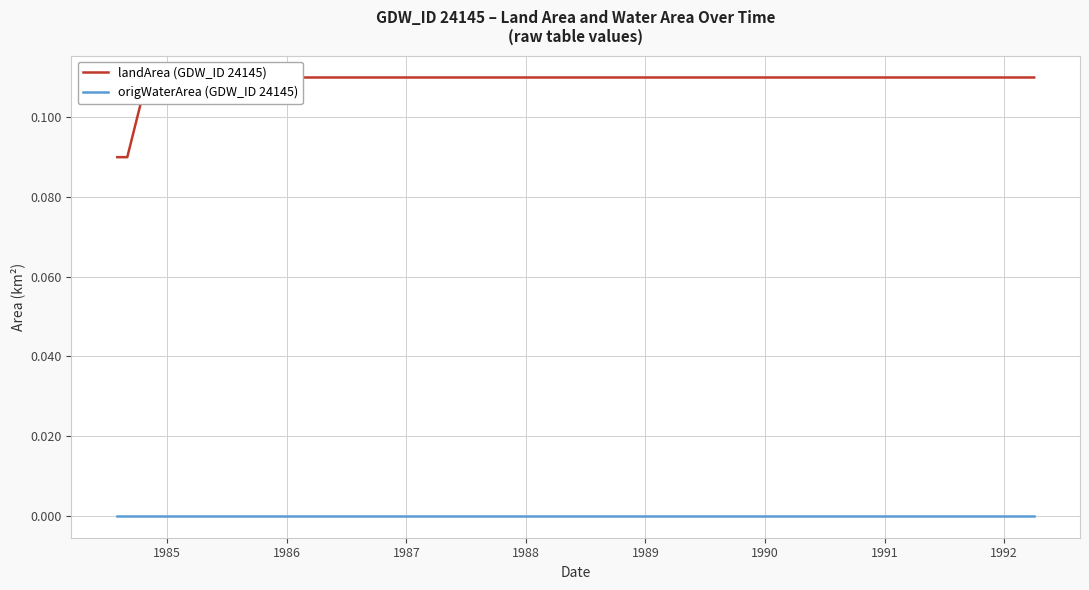

What is the sum of all landArea (GDW_ID 24145) values?

2.2